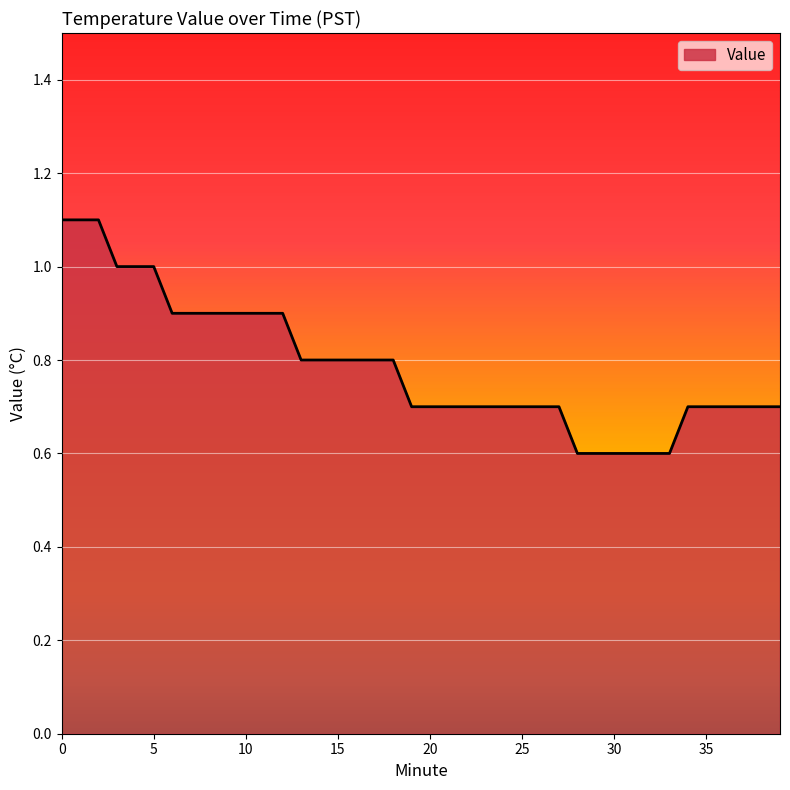

What is the difference between the maximum and minimum values?

0.5